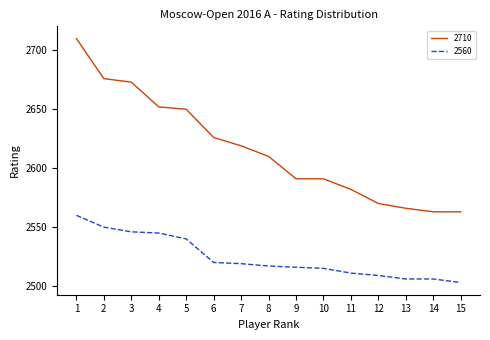

What is the total value across all series at 12?

5079